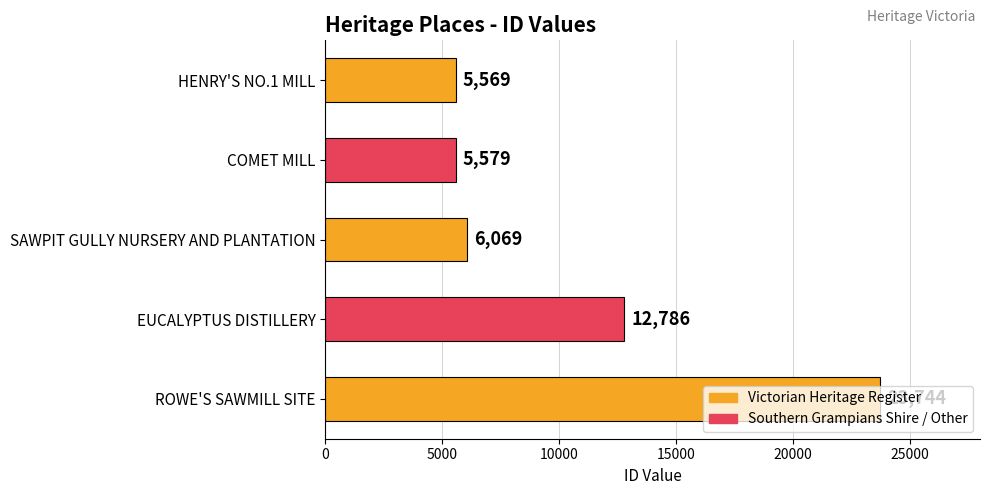

At which label is the value closest to 14656?

EUCALYPTUS DISTILLERY